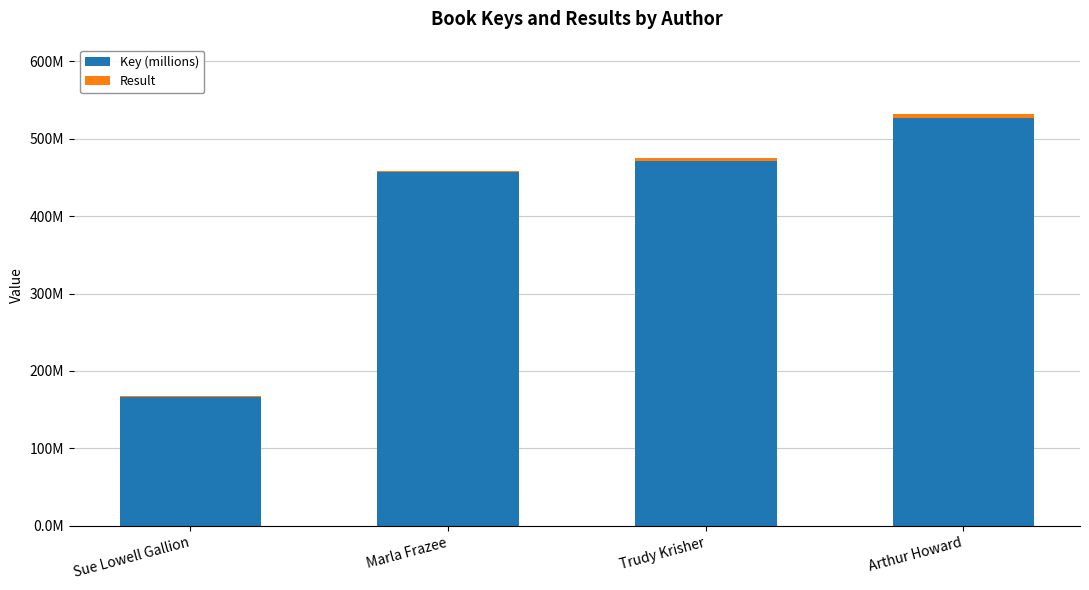

What is the sum of the Key (millions) values at Trudy Krisher and Marla Frazee?

928.1